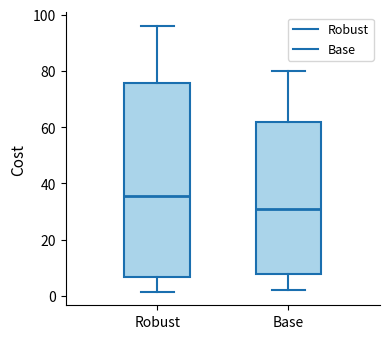

Where does the lower whisker of the box for Robust end on the y-axis? The values are not printed on the chart, so give them approximately, as read against the axis.

2